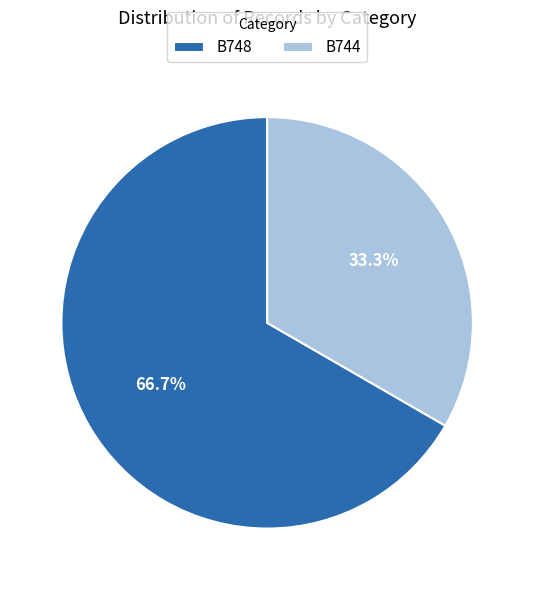

What is the largest slice in the pie chart?

B748